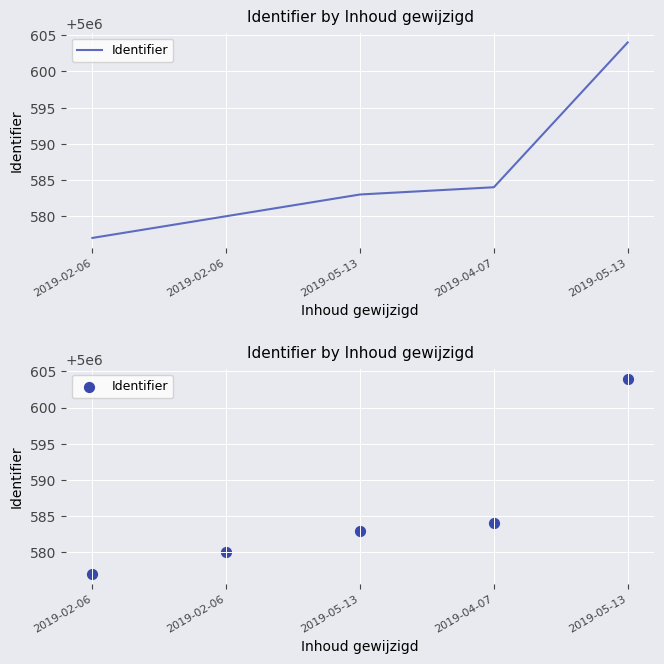

Approximately how many times larger is the value at 2019-02-06 compared to 2019-05-13?

1.0